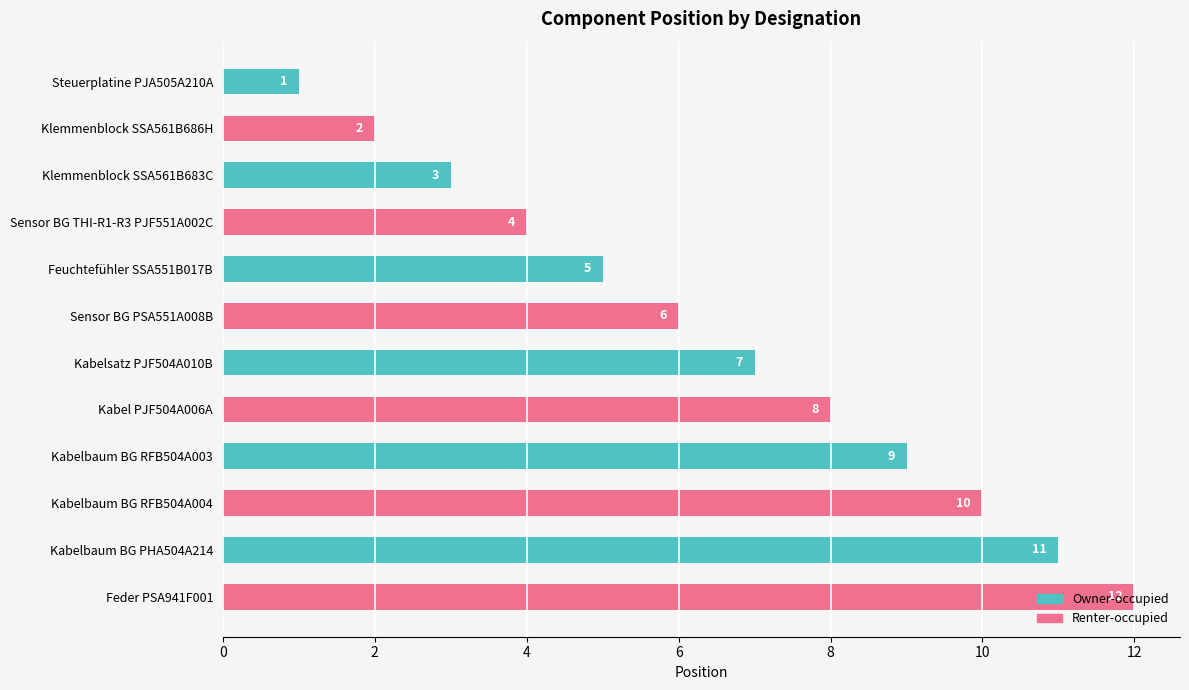

What position from the bottom is Feder PSA941F001?

1